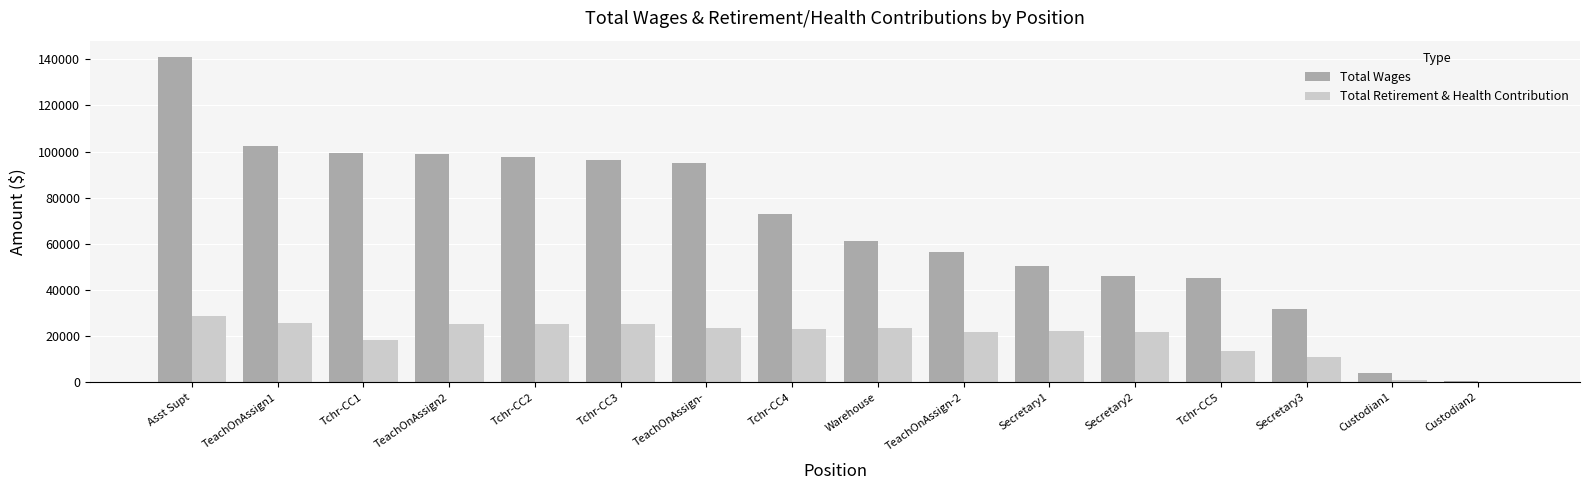

What is the greatest value displayed?

141003.0